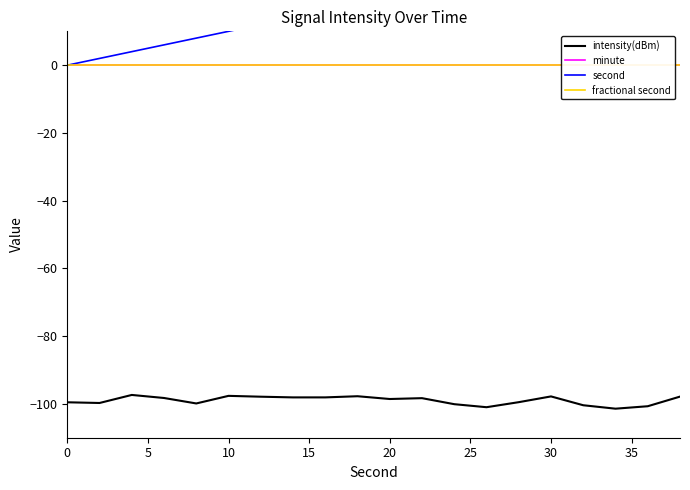

True or false: intensity(dBm) has a value of -166.7 at 10.

False